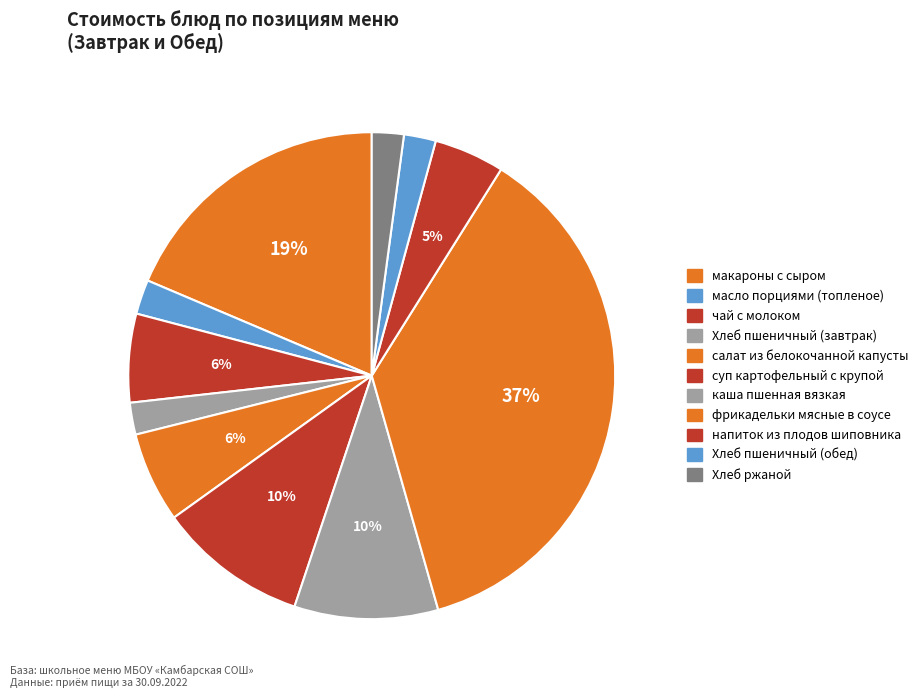

Which category has the biggest portion of the pie?

фрикадельки мясные в соусе